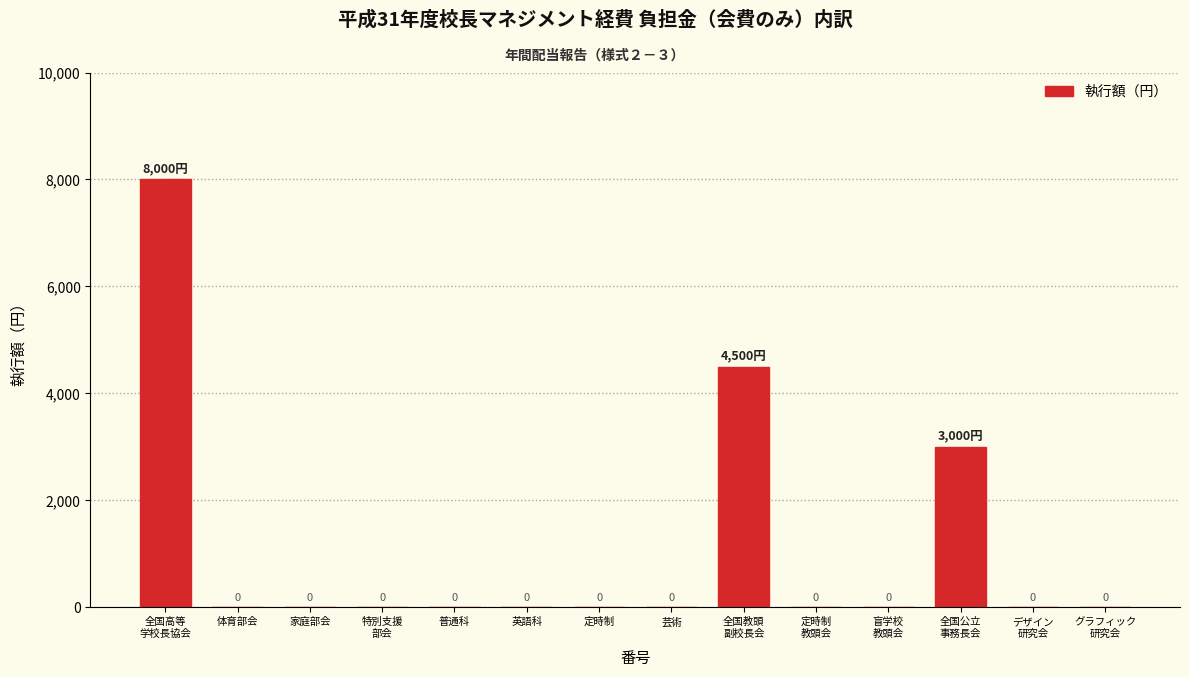

What is the sum of all values?

15500